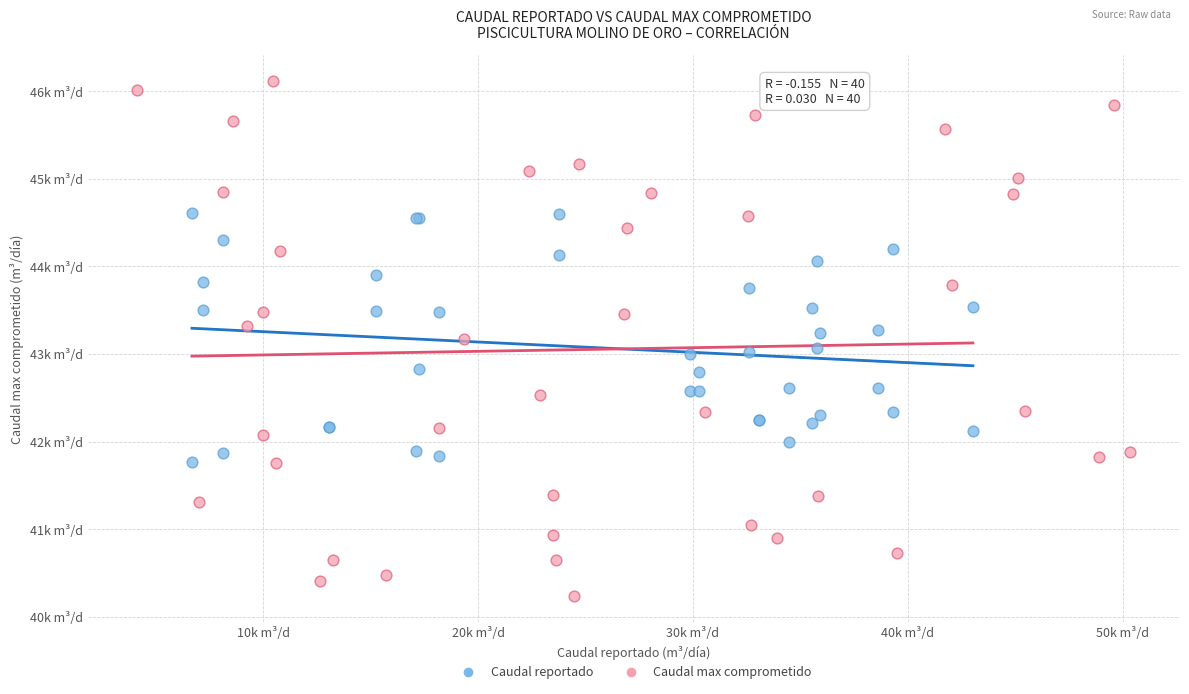

What are all the series names shown in the legend?

Caudal reportado, Caudal max comprometido